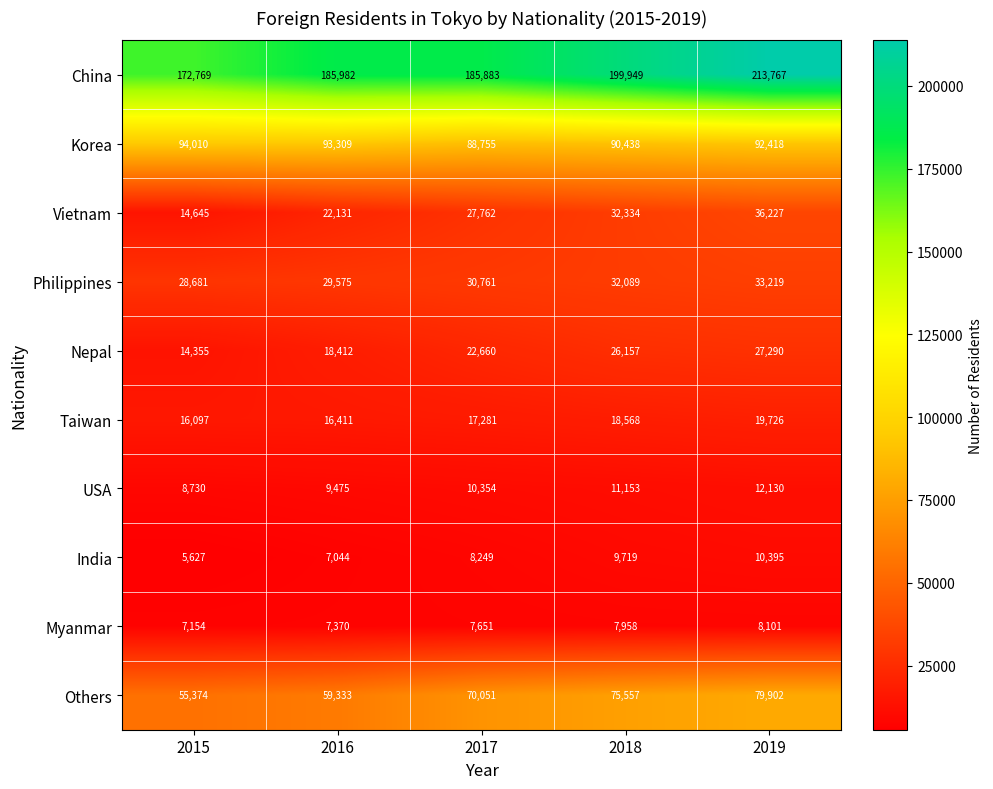

Is the value of China at 2019 greater than the value of Others at 2015?

Yes